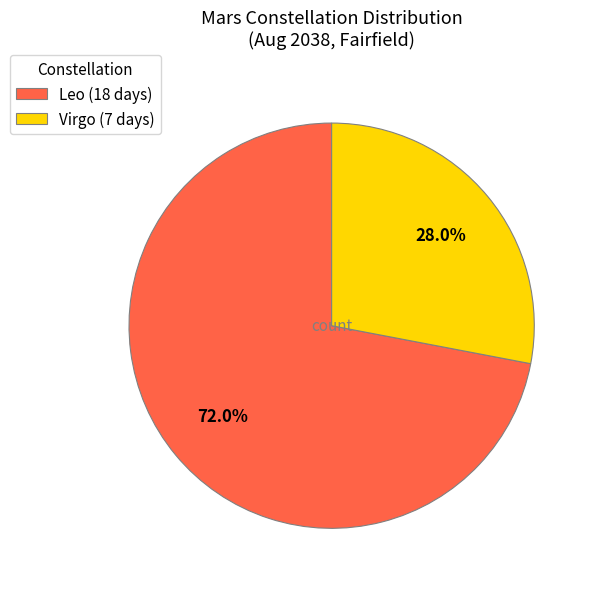

Is it true that Virgo is 11% of the pie?

False